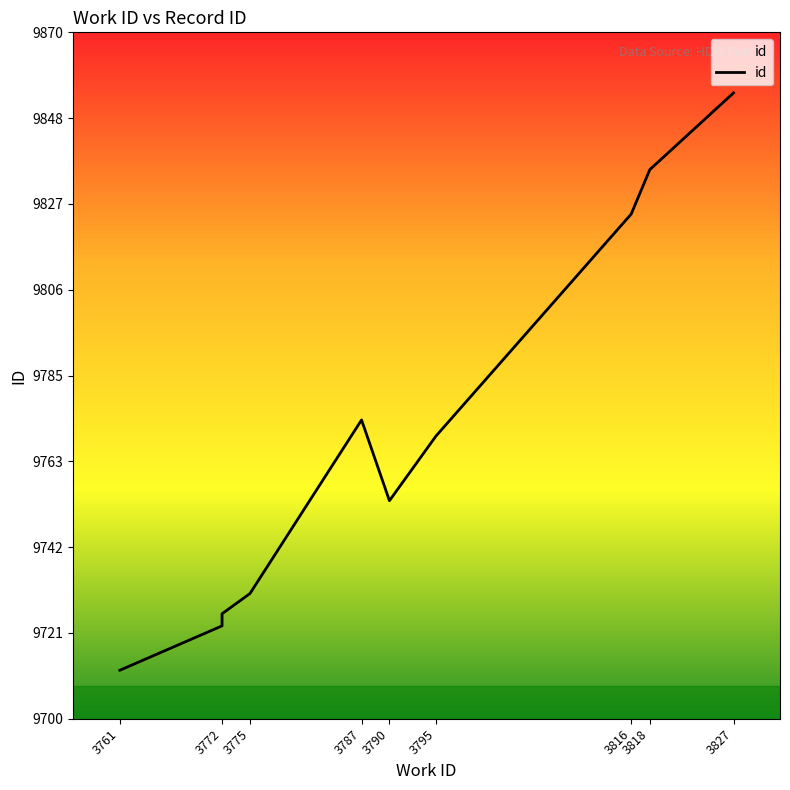

What is the difference between the second highest and second lowest values?

113